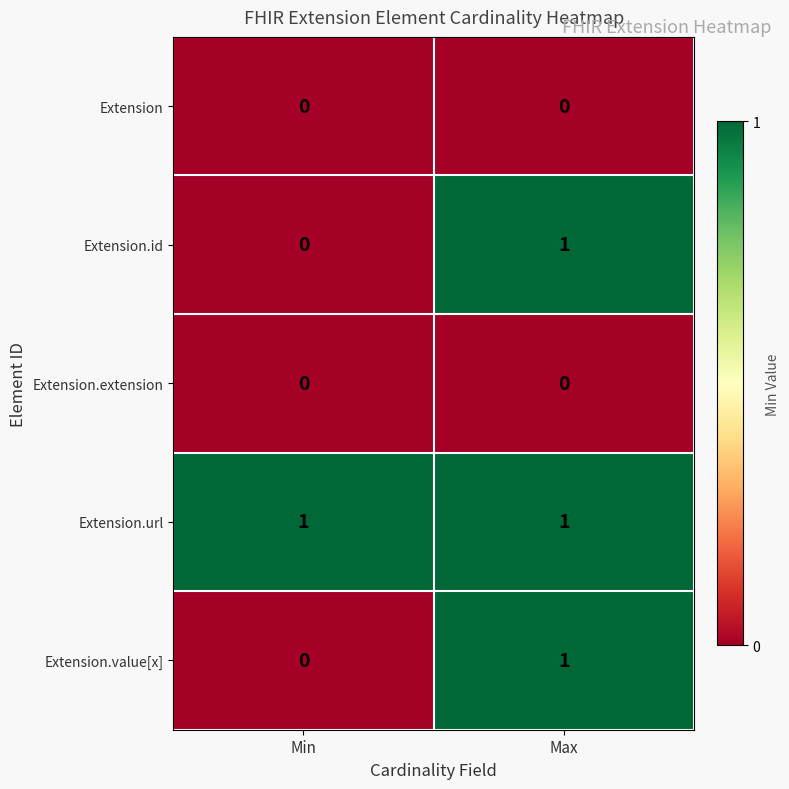

Is it true that Extension.id equals 1 at Max?

True